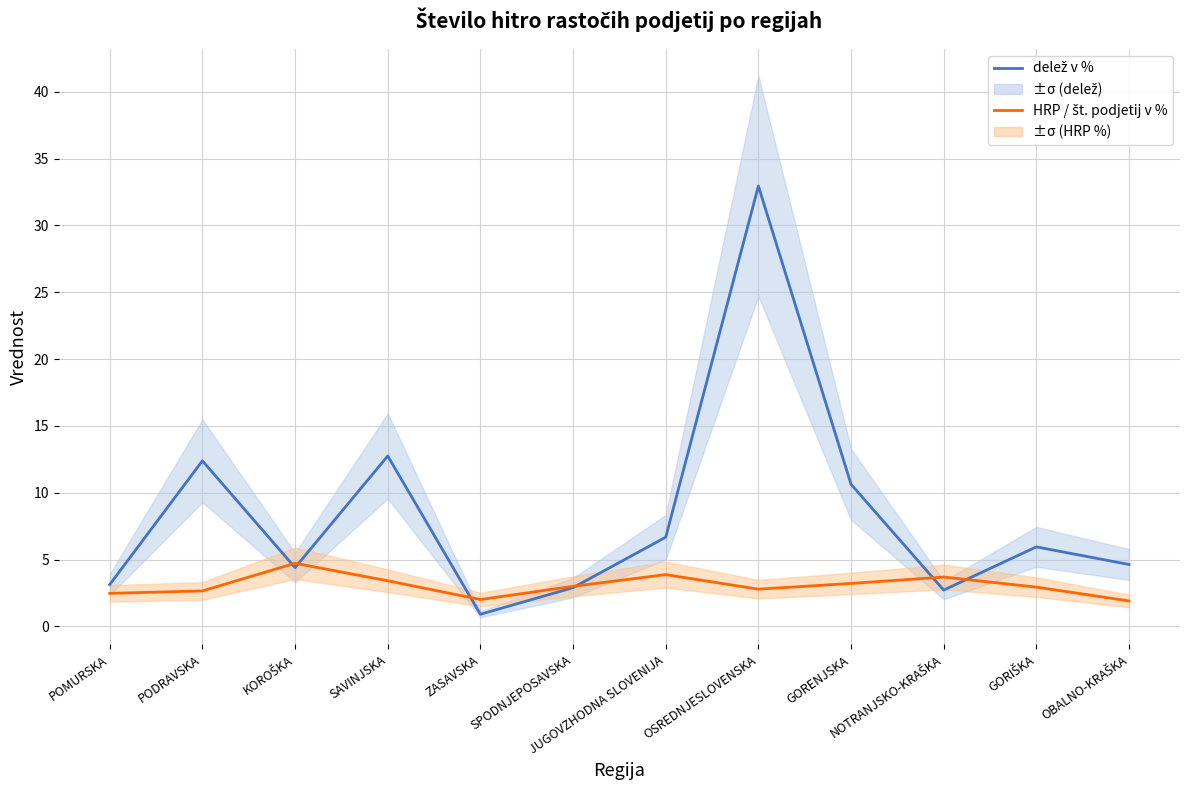

Rank the series by their average value, from lowest to highest.

HRP / št. podjetij v %, delež v %